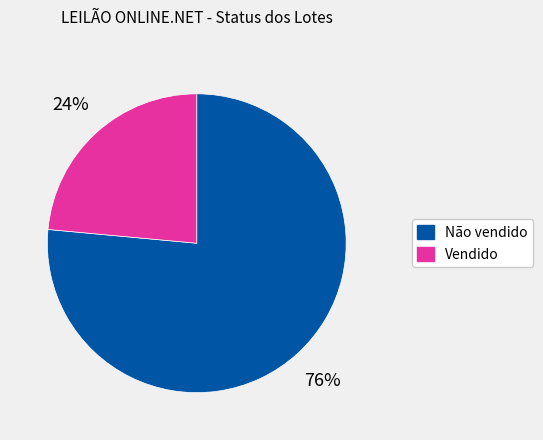

True or false: Não vendido accounts for 65% of the total.

False